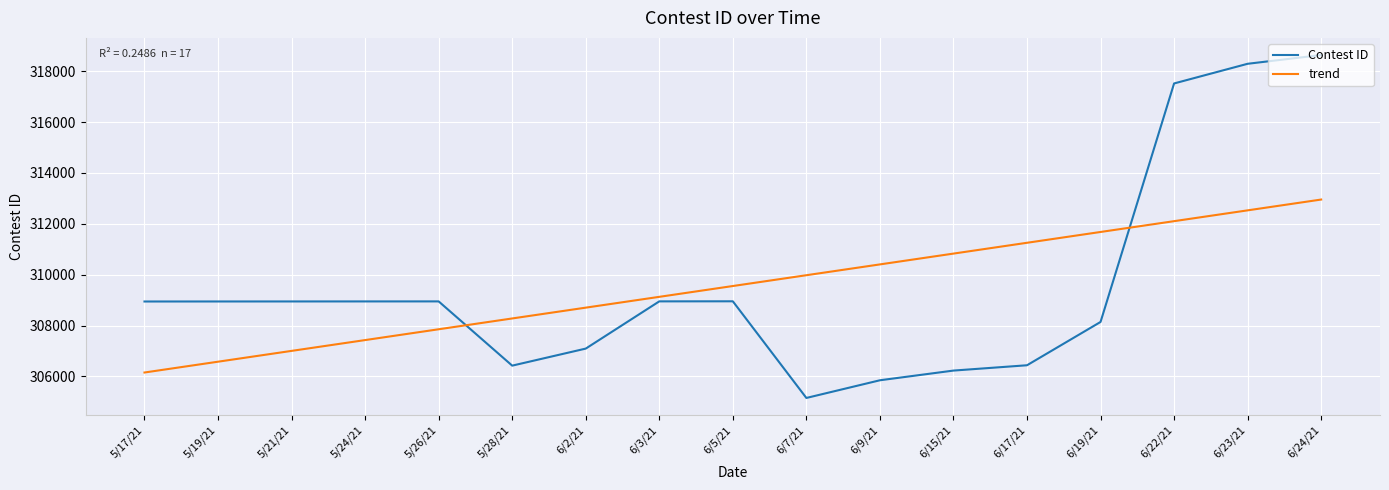

The Contest ID series shows 113602.6 at 6/2/21. True or false?

False